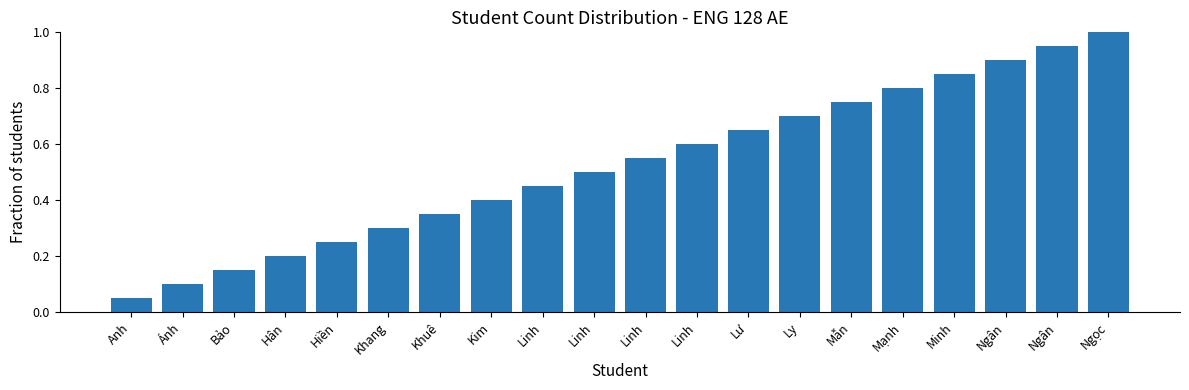

Is it true that the value at Kim is 0.4?

True